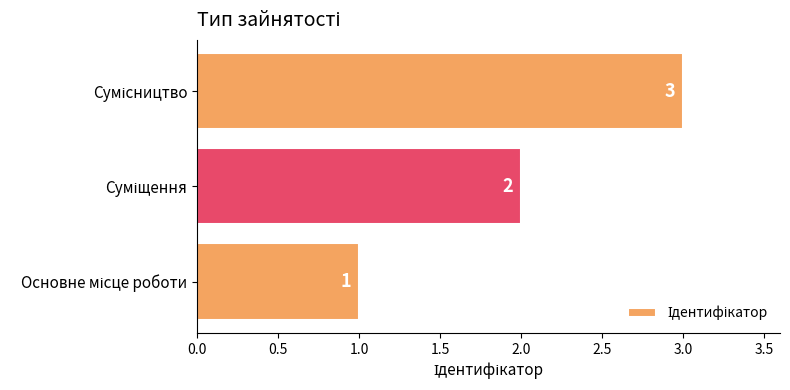

What is the sum of all values?

6